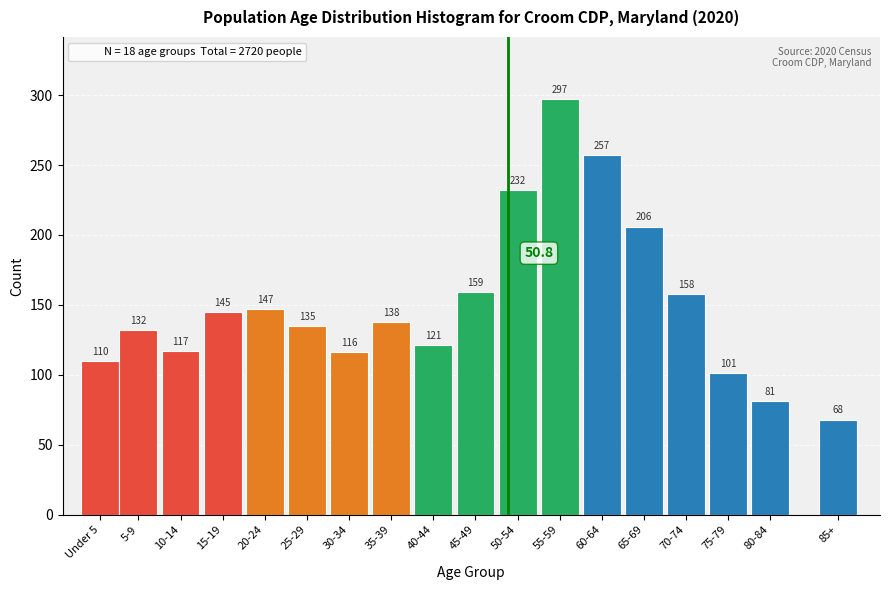

Reading left to right, transcribe all the data shown in this chart.

Under 5=110	5-9=132	10-14=117	15-19=145	20-24=147	25-29=135	30-34=116	35-39=138	40-44=121	45-49=159	50-54=232	55-59=297	60-64=257	65-69=206	70-74=158	75-79=101	80-84=81	85+=68